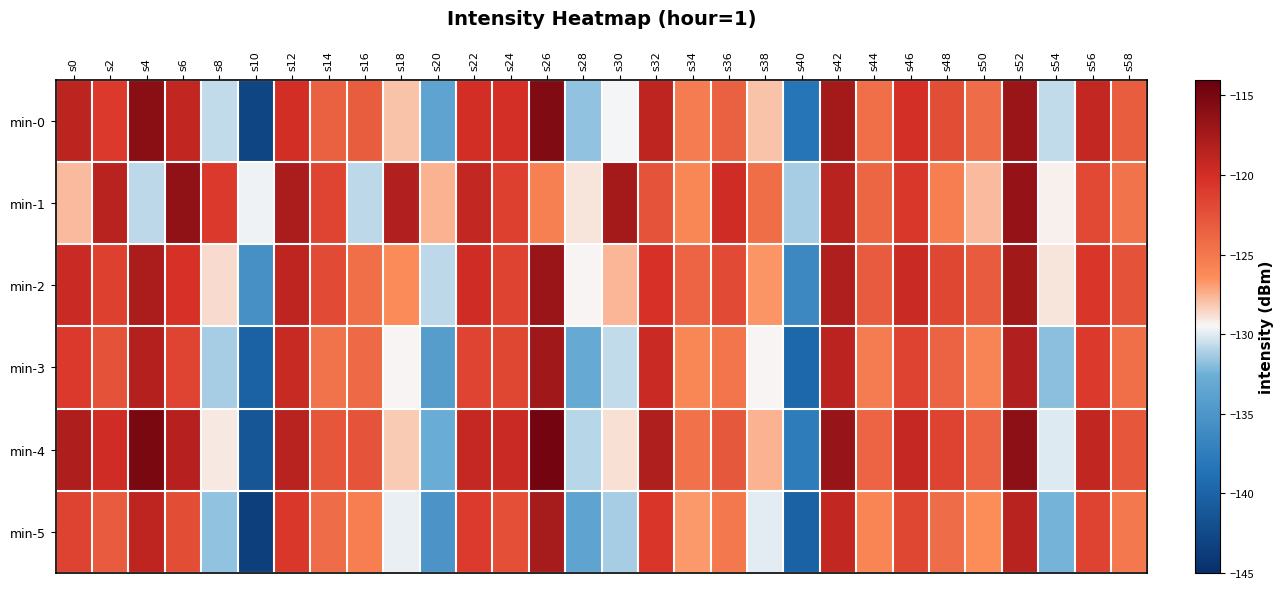

List the series in order of their peak value, highest first.

min-4, min-0, min-1, min-2, min-3, min-5